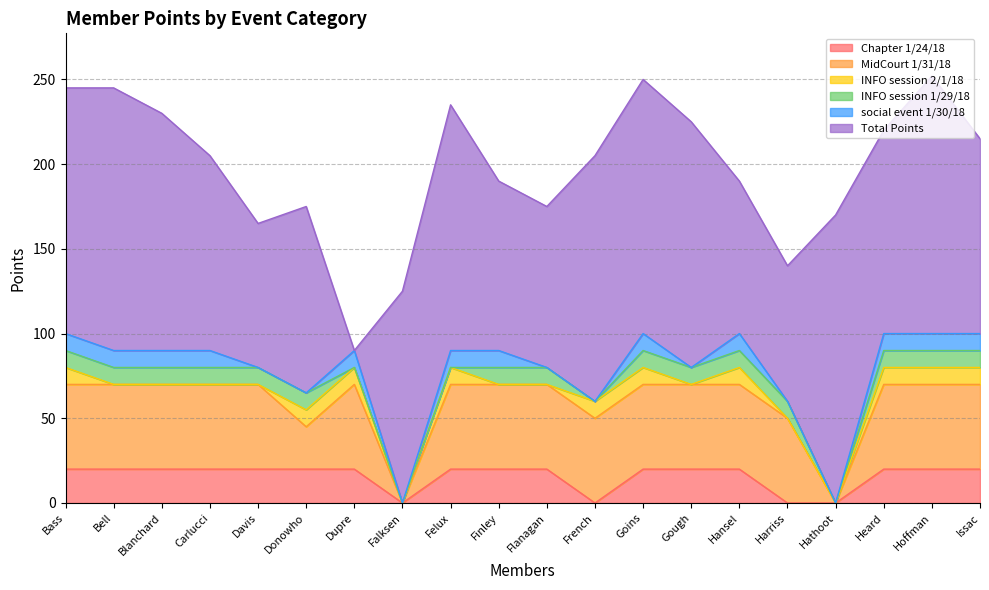

True or false: Chapter 1/24/18 has a value of 20 at Hoffman.

True